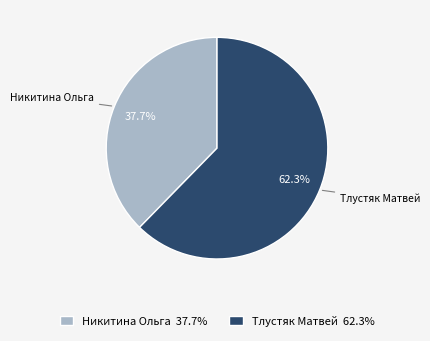

To the nearest percent, what is the combined percentage of Тлустяк Матвей and Никитина Ольга?

100%